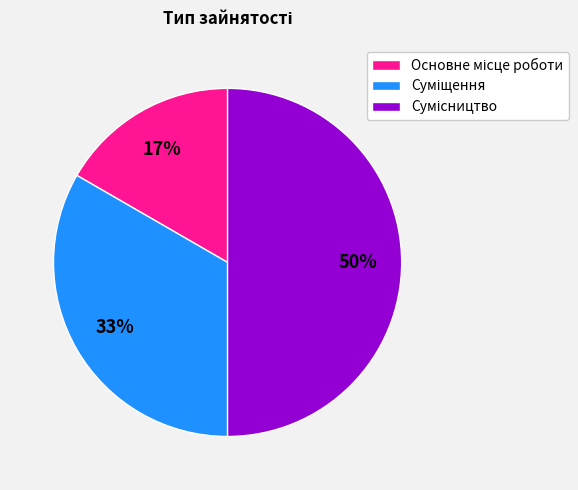

To the nearest percent, what is the average slice percentage?

33%